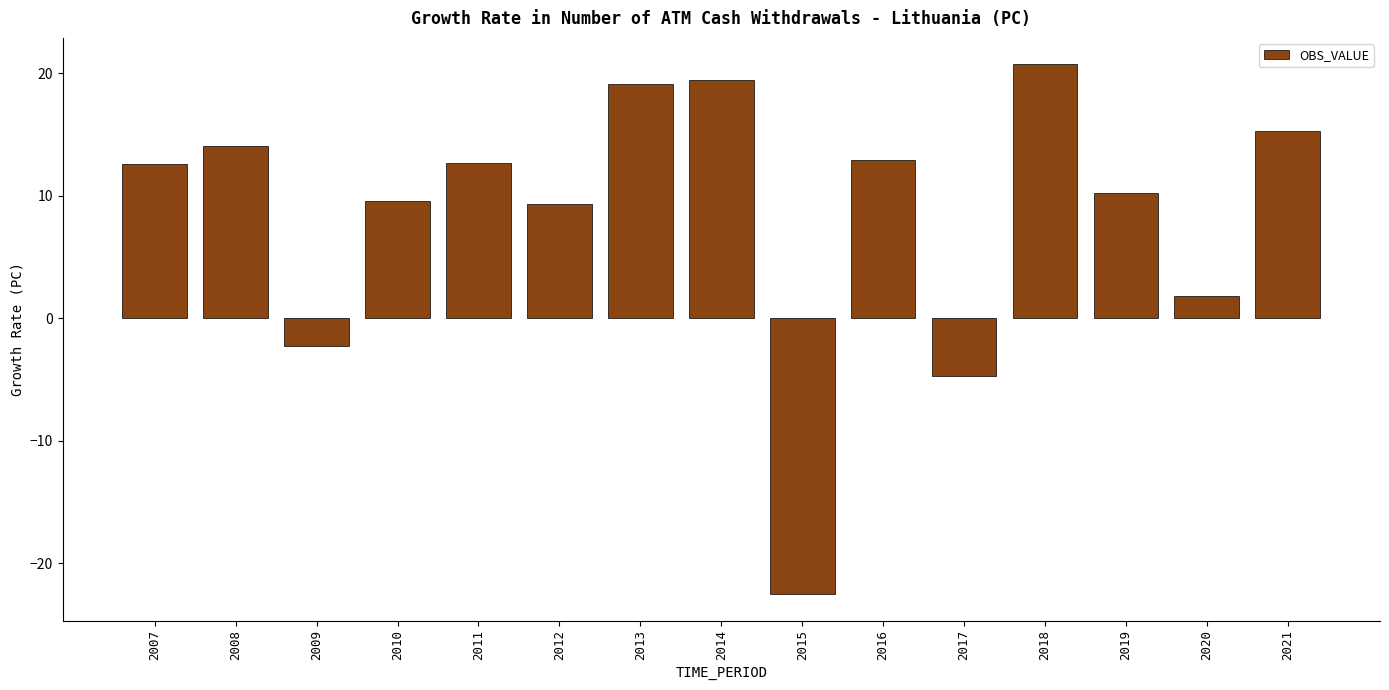

What is the value of the 7th bar from the left?

19.1